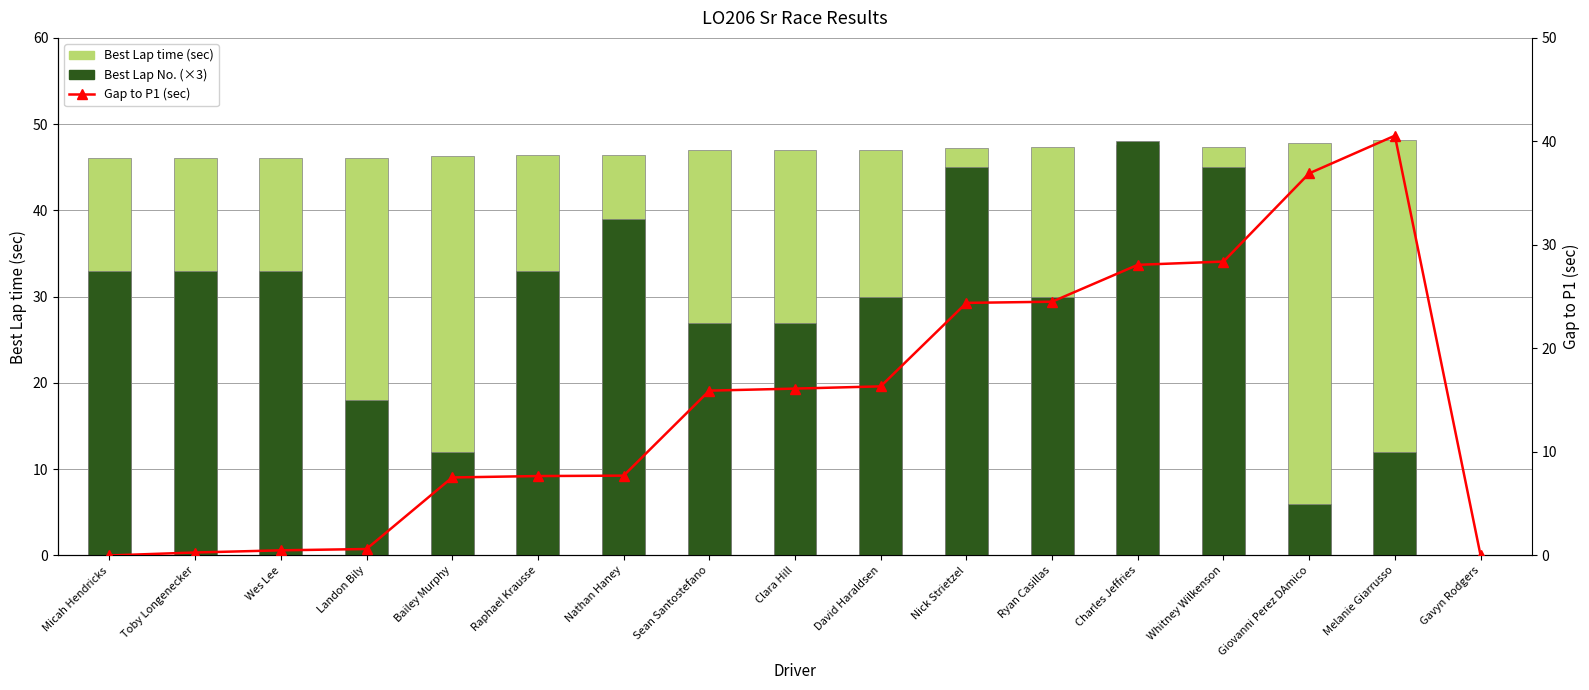

At which category is the sum across all series the highest?

Charles Jeffries